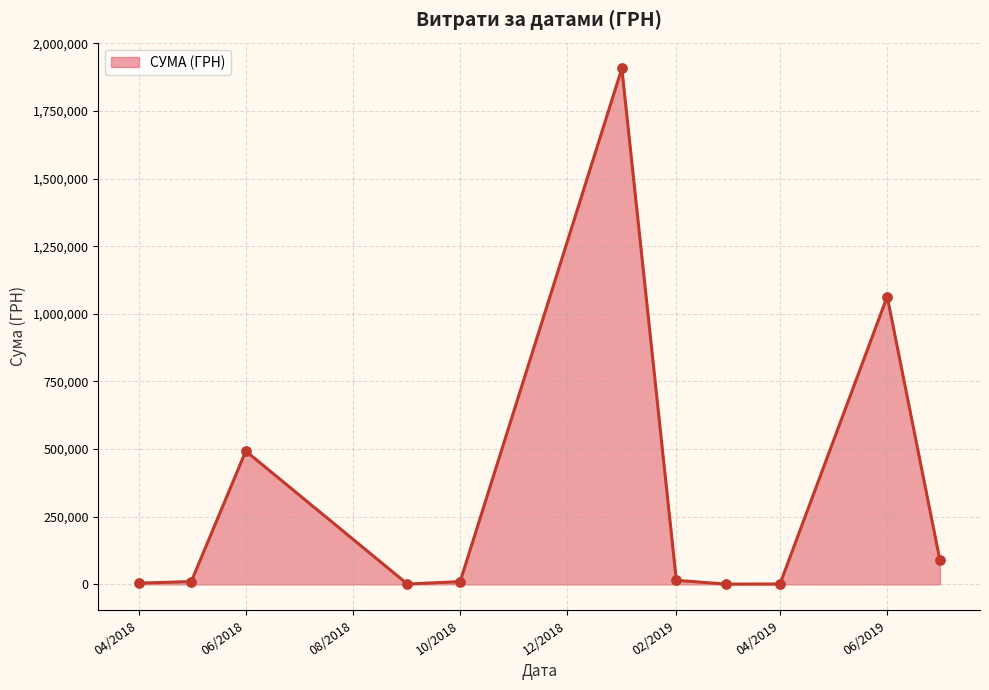

What is the maximum value shown in the chart?

1906806.8